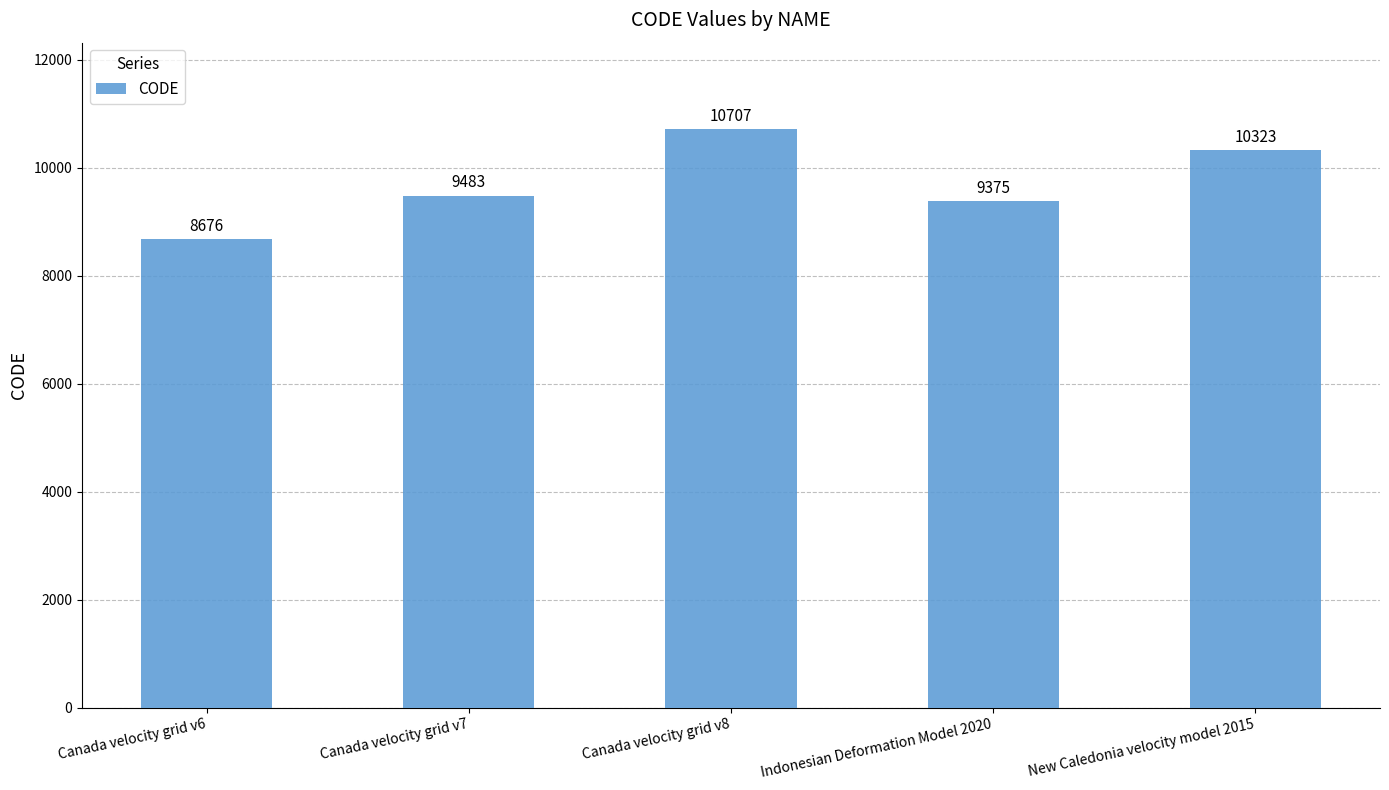

At which label is the value closest to 9691?

Canada velocity grid v7